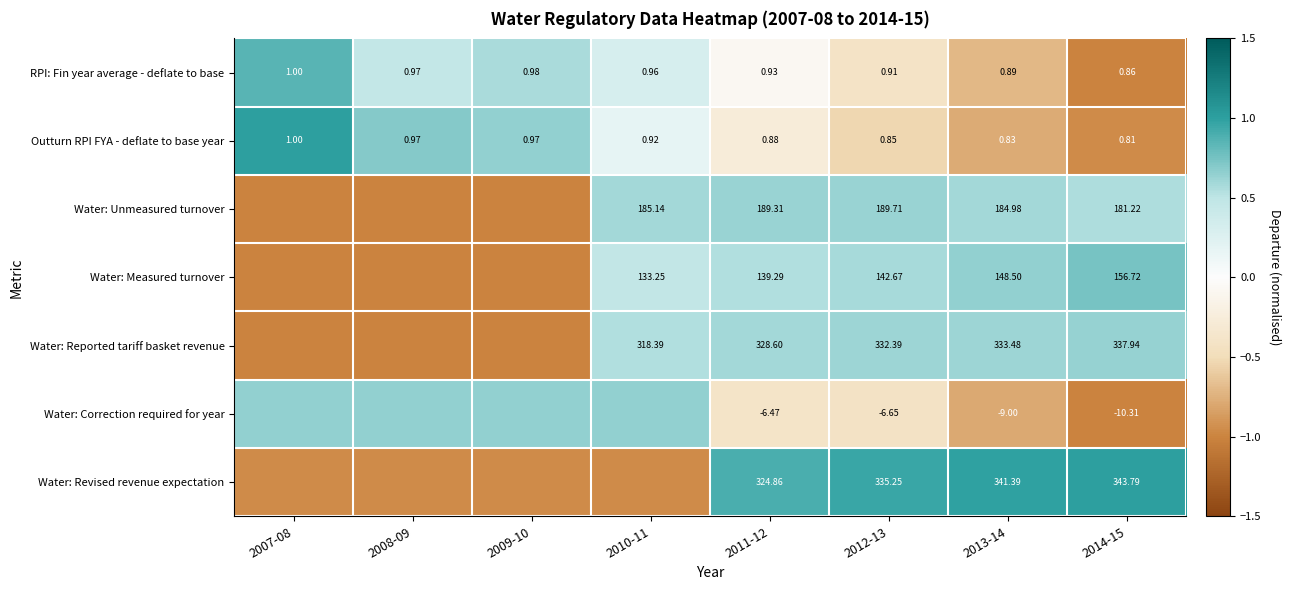

Is the value of Water: Reported tariff basket revenue at 2014-15 greater than the value of Water: Measured turnover at 2014-15?

Yes